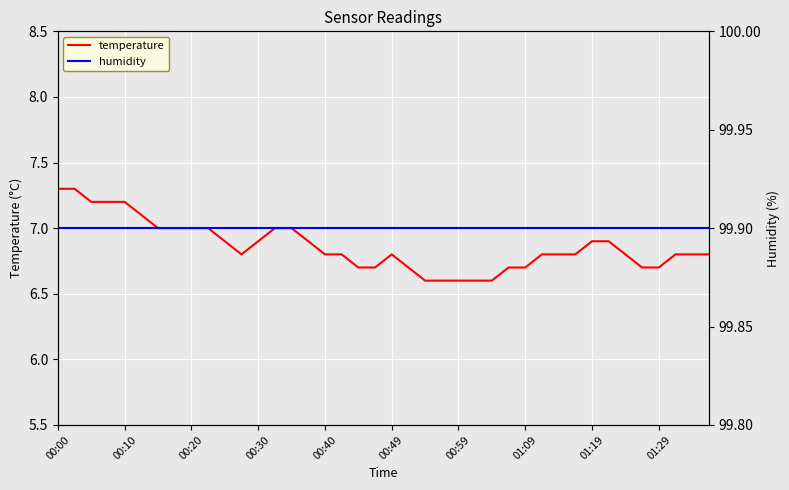

What is the average value of the humidity series?

99.9